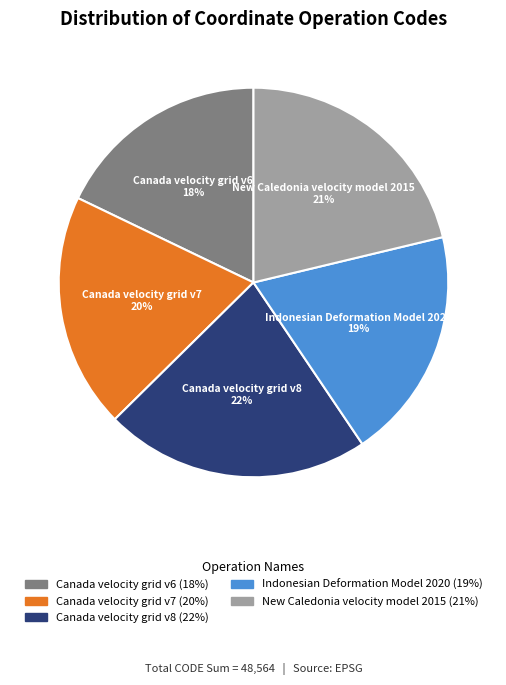

What is the ratio of the value at New Caledonia velocity model 2015 to the value at Indonesian Deformation Model 2020?

1.1